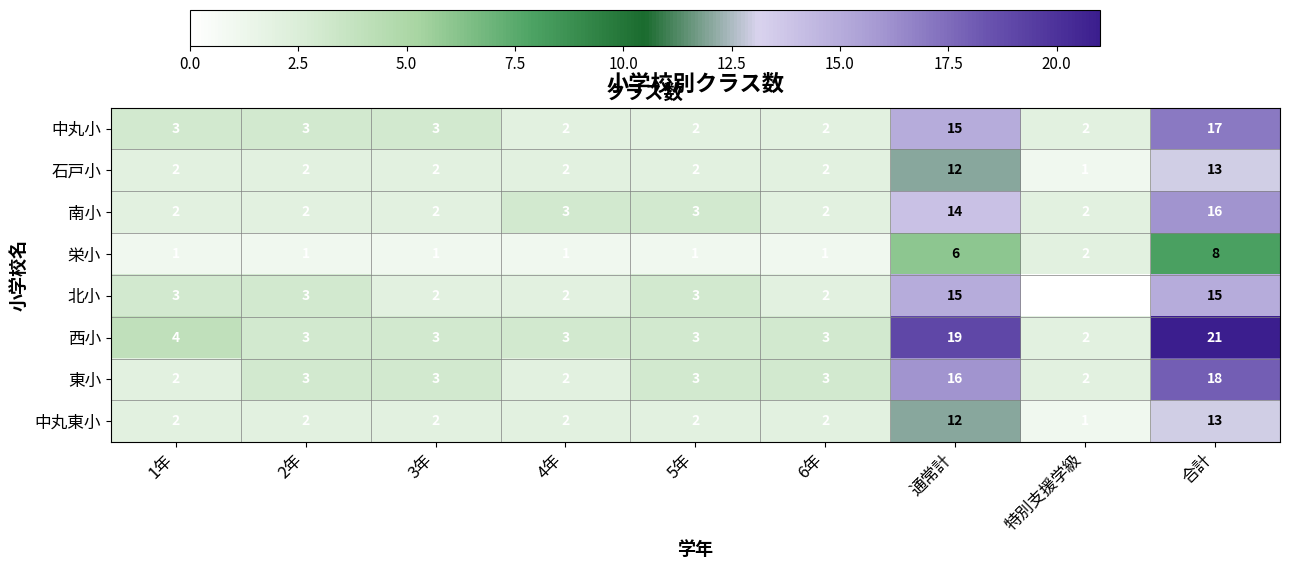

What is the sum of all 北小 values?

45